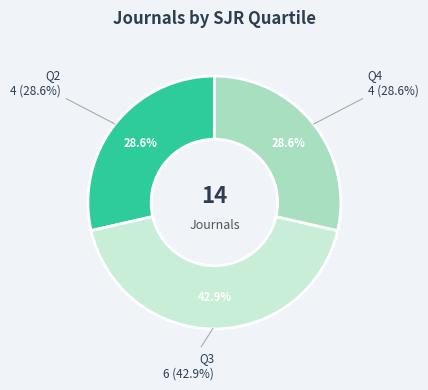

How many slices are in this pie chart?

3